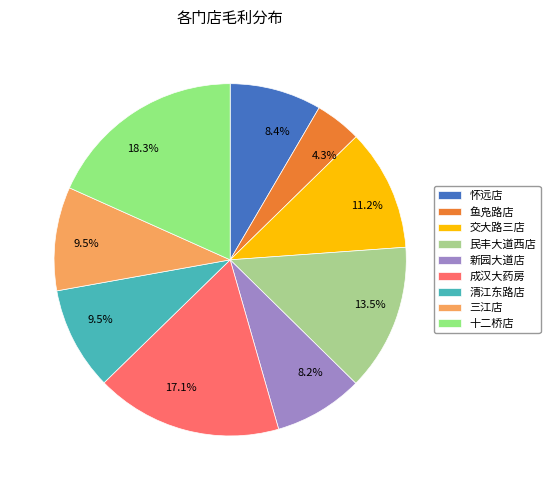

To the nearest percent, what is the average slice percentage?

11%